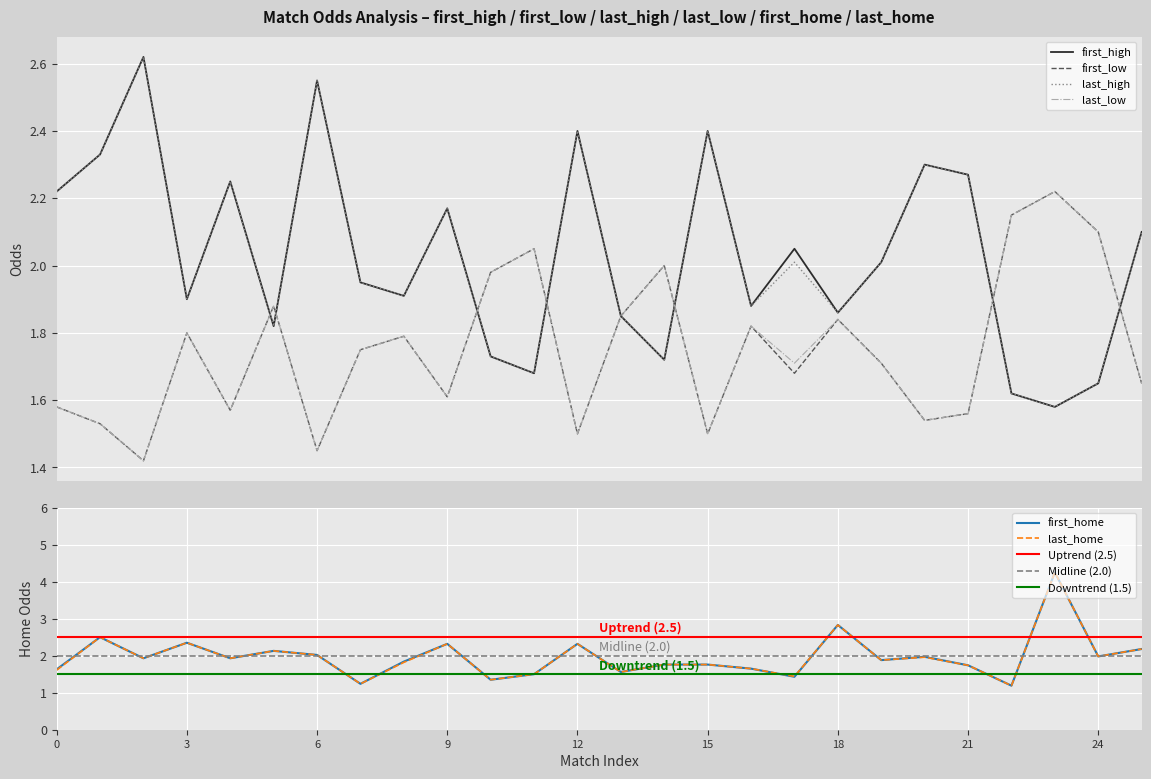

Read the first_home value at 0.

1.6